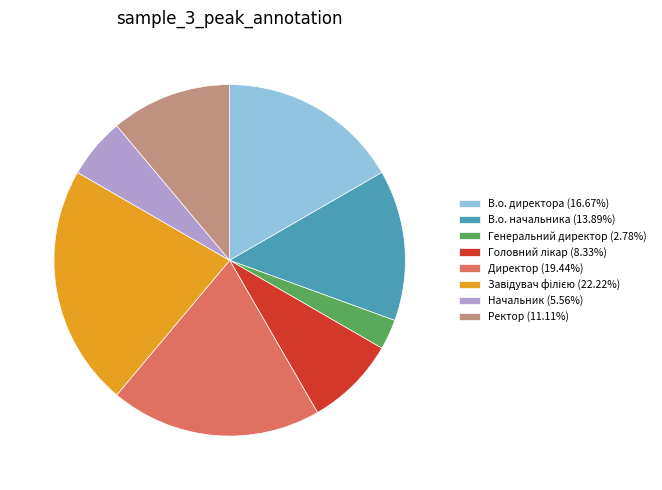

Is Ректор (11.11%) the majority of the pie?

No